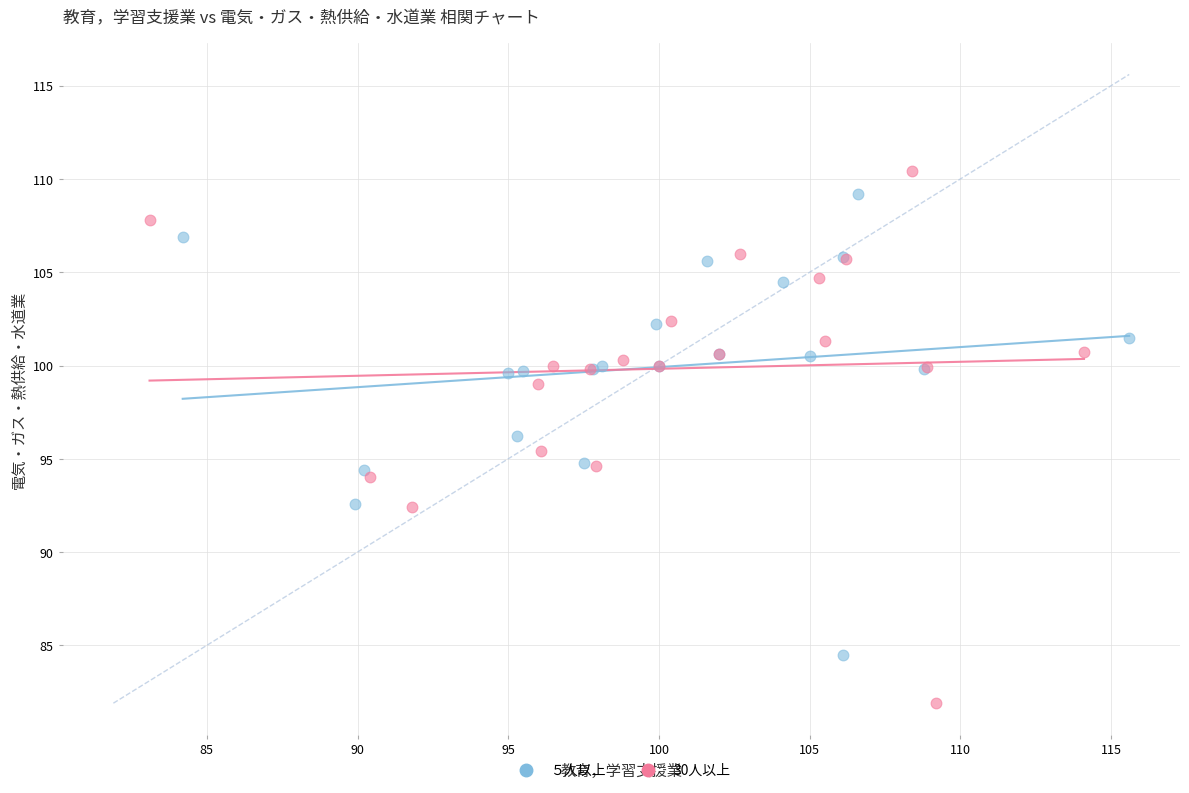

Which series contains the lowest Y value?

30人以上